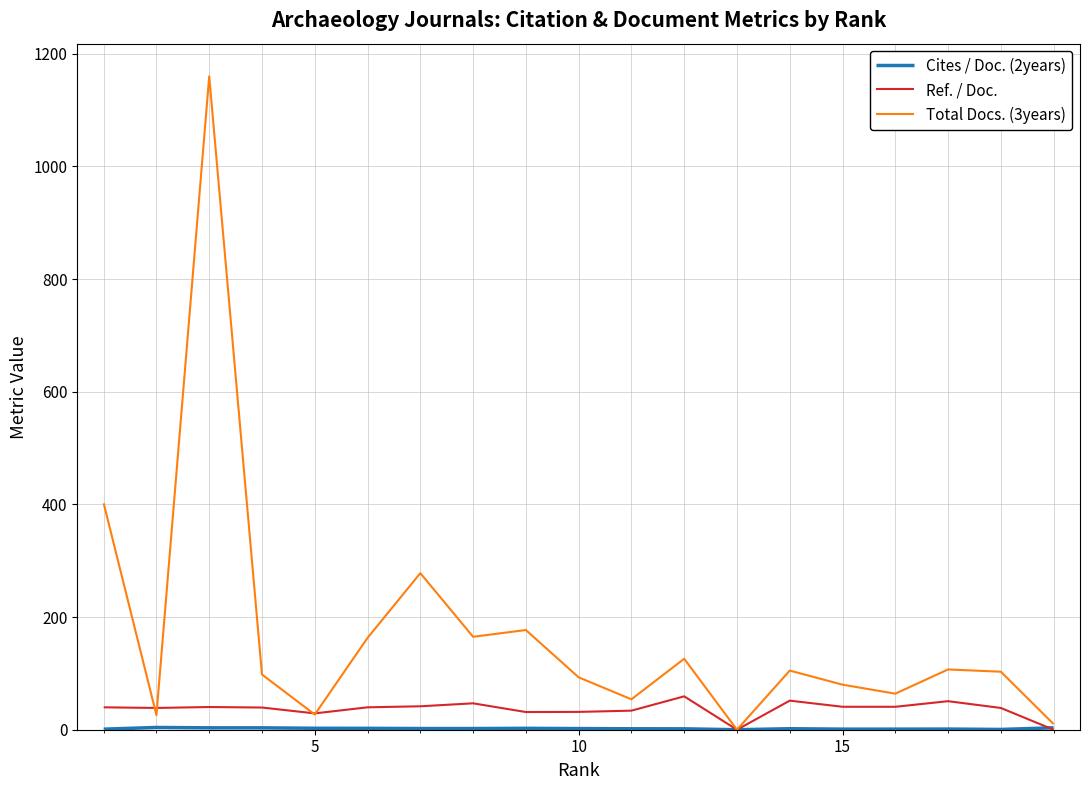

Which series has the largest total across all categories?

Total Docs. (3years)